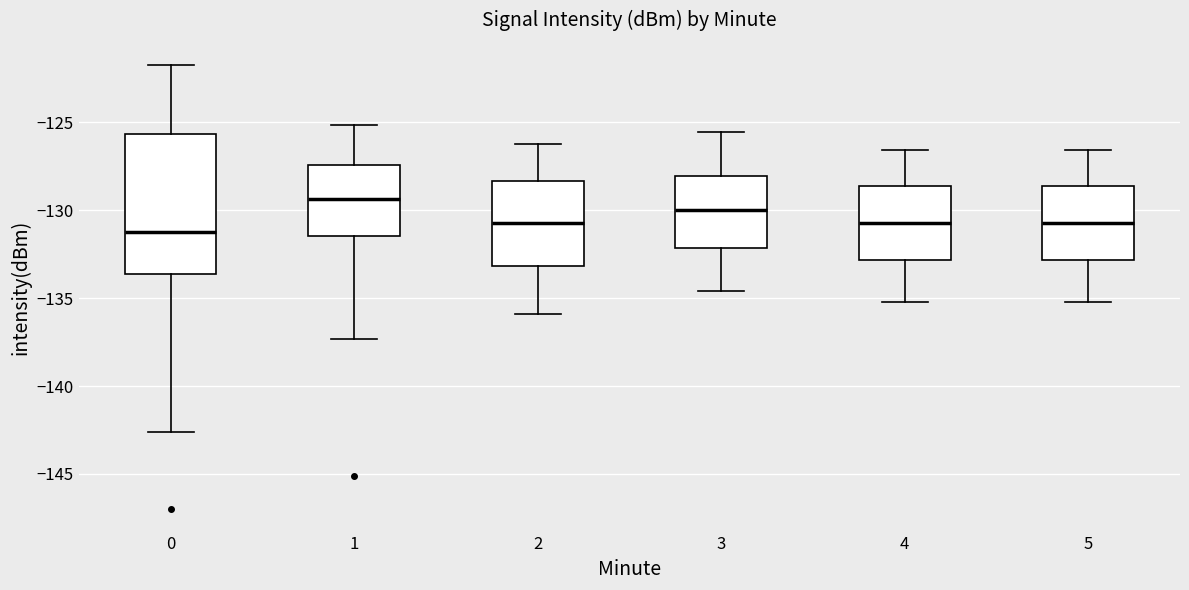

Reading left to right, transcribe this box plot: for each box, give where its median line is, the range the box spans, and where its two whiskers end, as read against the y-axis. The values are not printed on the chart, so give them approximately, as read against the axis.

0: median -131.5, box -133.5 to -125.5, whiskers -142.5 to -121.5
1: median -129.5, box -131.5 to -127.5, whiskers -137.5 to -125.0
2: median -130.5, box -133.0 to -128.5, whiskers -136.0 to -126.0
3: median -130.0, box -132.0 to -128.0, whiskers -134.5 to -125.5
4: median -130.5, box -133.0 to -128.5, whiskers -135.0 to -126.5
5: median -130.5, box -133.0 to -128.5, whiskers -135.0 to -126.5